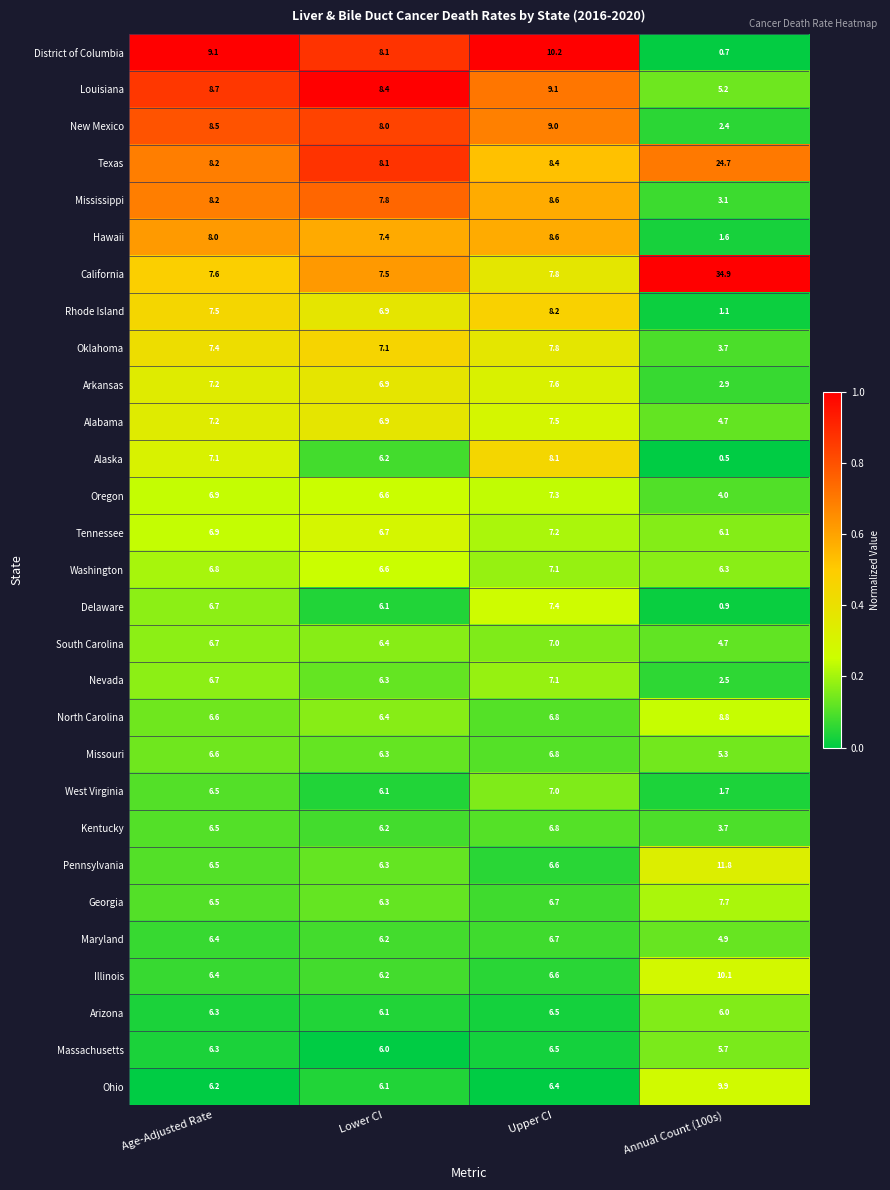

List the labels in order of New Mexico value, largest first.

Upper CI, Age-Adjusted Rate, Lower CI, Annual Count (100s)